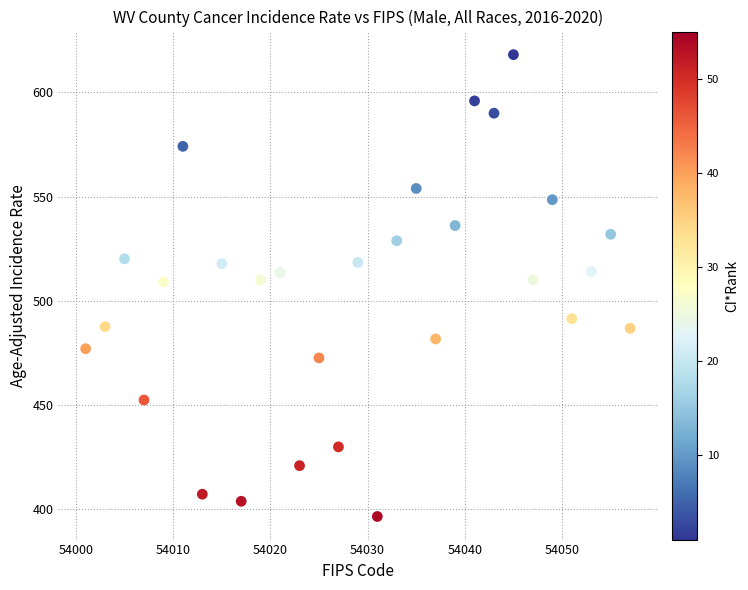

What is the range of X values (max minus min)?

56.0